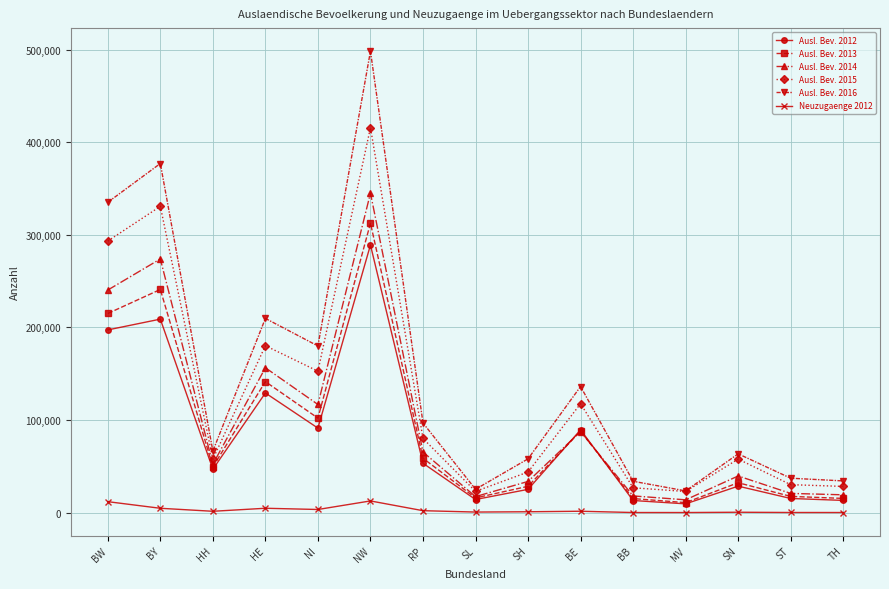

How many series are shown in this chart?

6